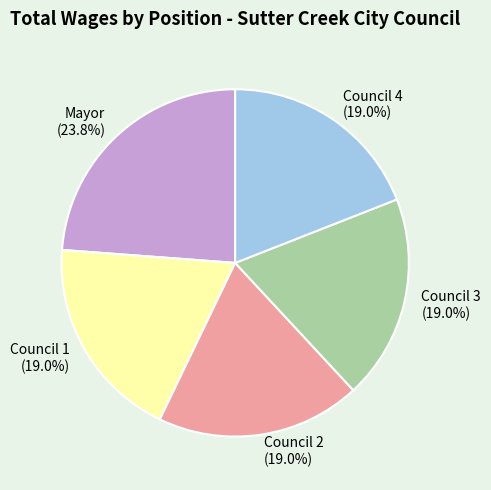

What is the ratio of the value at Council 3 to the value at Council 4?

1.0